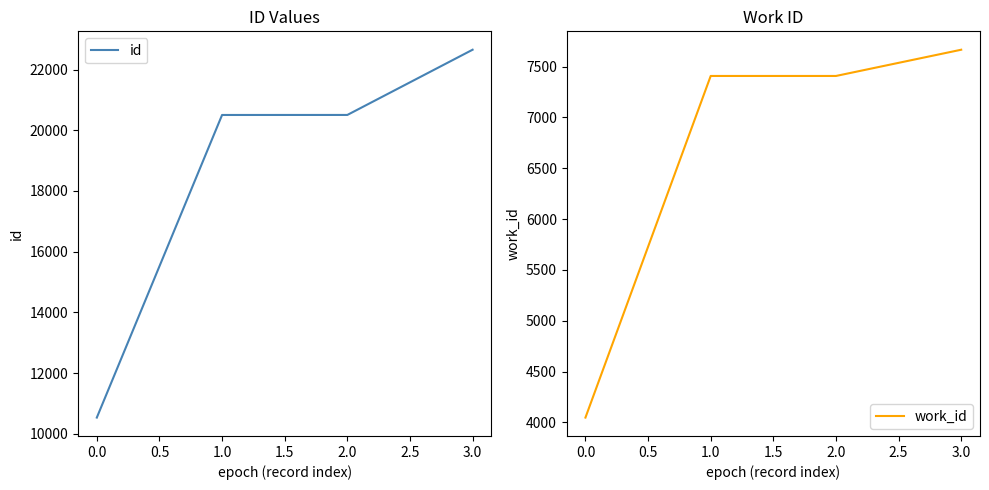

What is the maximum value for id?

22652